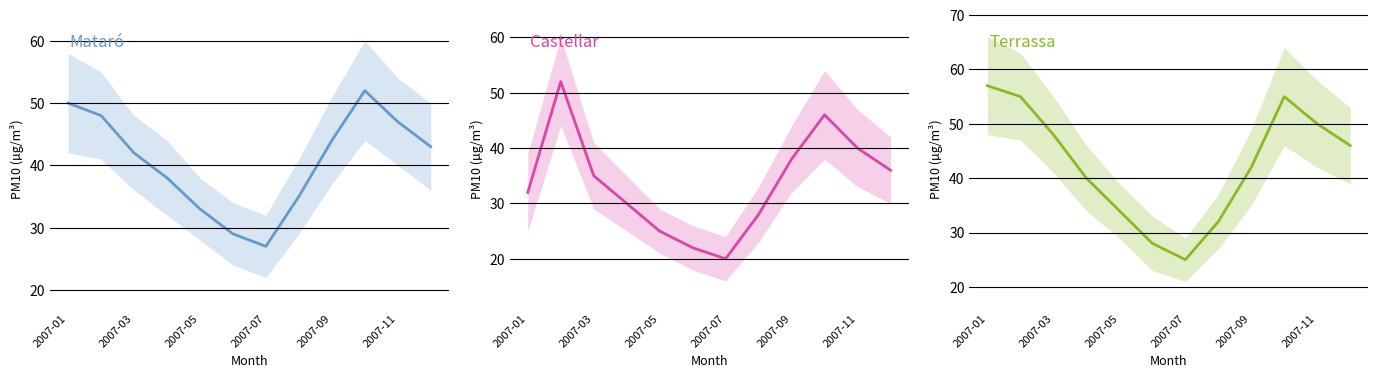

How many times do Castellar and Mataró cross each other?

2